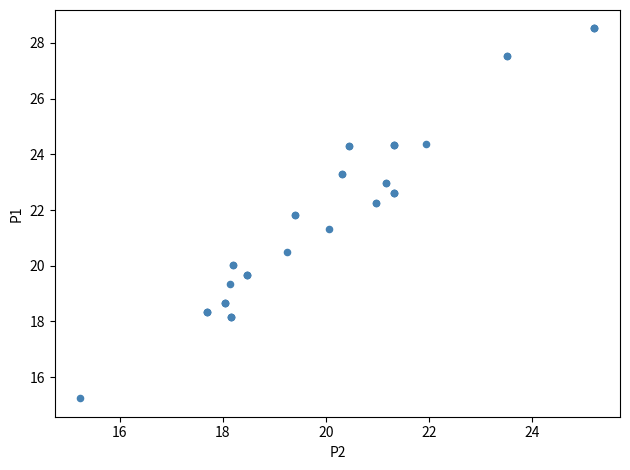

What Y value in the scatter plot is closest to 21?

21.3